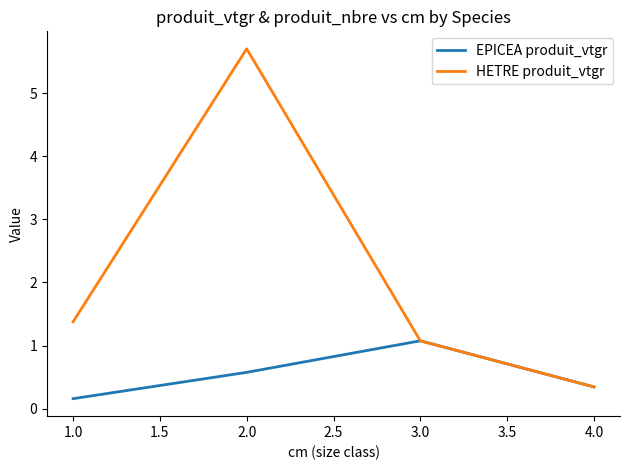

At which category does the chart reach its minimum across all series?

1.0